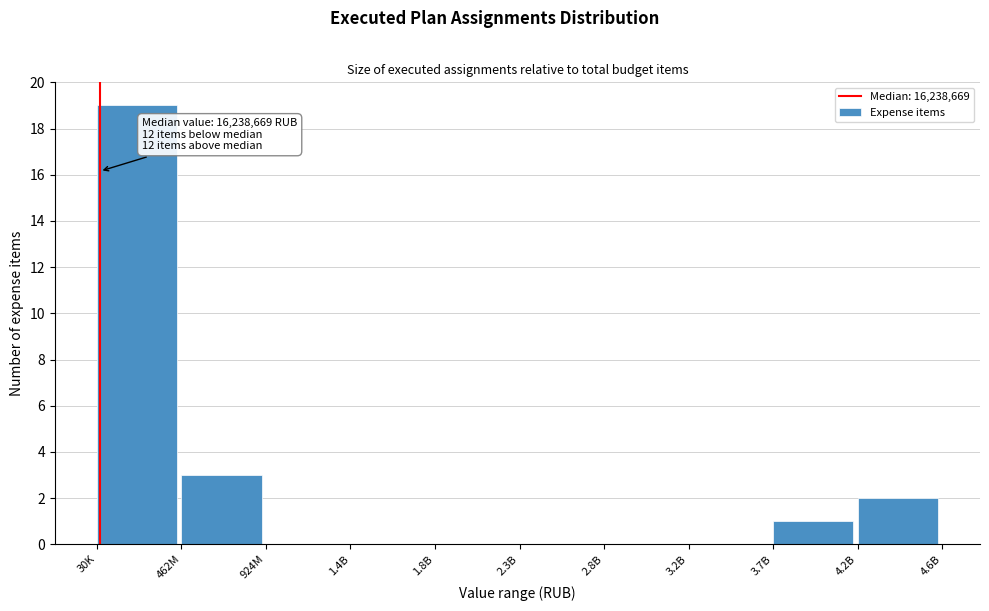

Reading left to right, extract all data points from this chart.

30K=19	462M=3	924M=0	1.4B=0	1.8B=0	2.3B=0	2.8B=0	3.2B=0	3.7B=1	4.2B=2